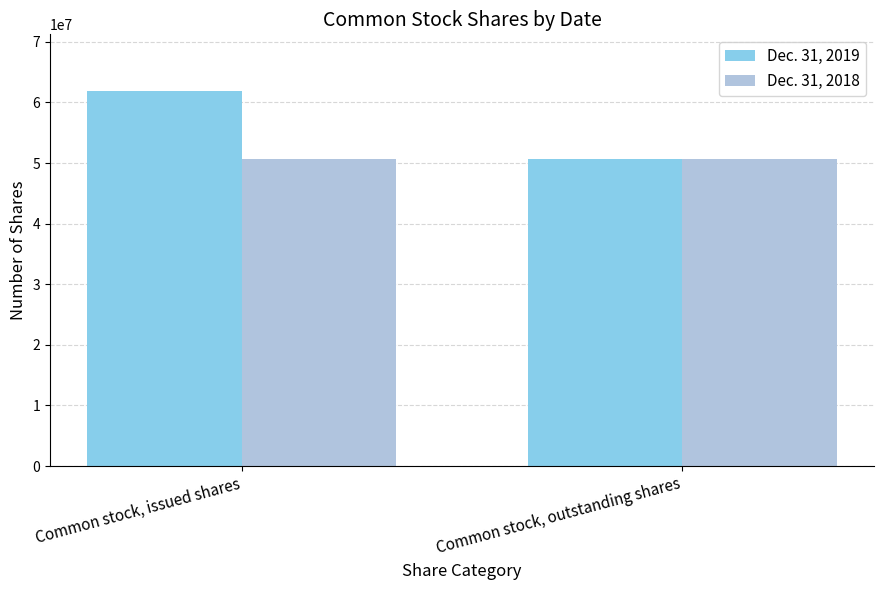

True or false: Dec. 31, 2018 has a value of 84622428 at Common stock, issued shares.

False